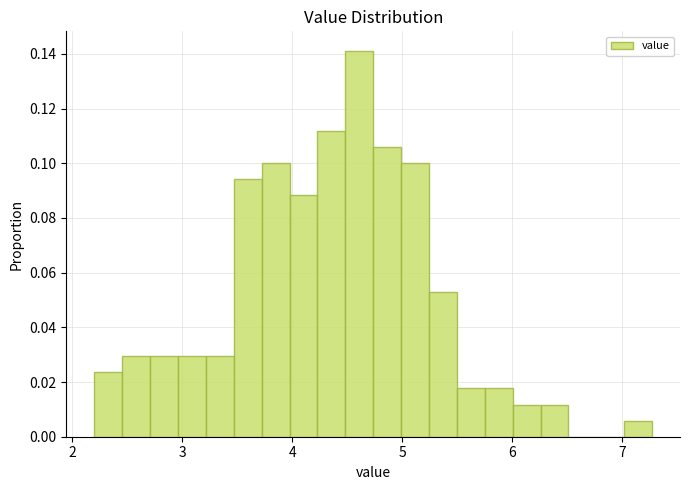

Around what value on the x-axis is the tallest bar? Give the approximate position of its centre, as read against the axis.

4.6